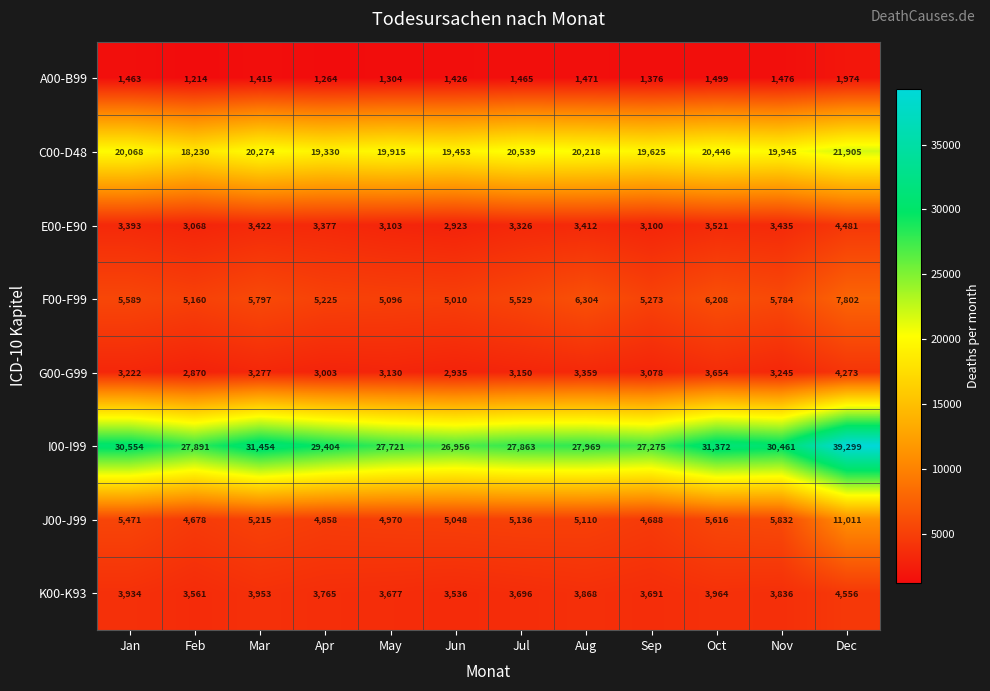

The value of E00-E90 at Dec is 4481. True or false?

True